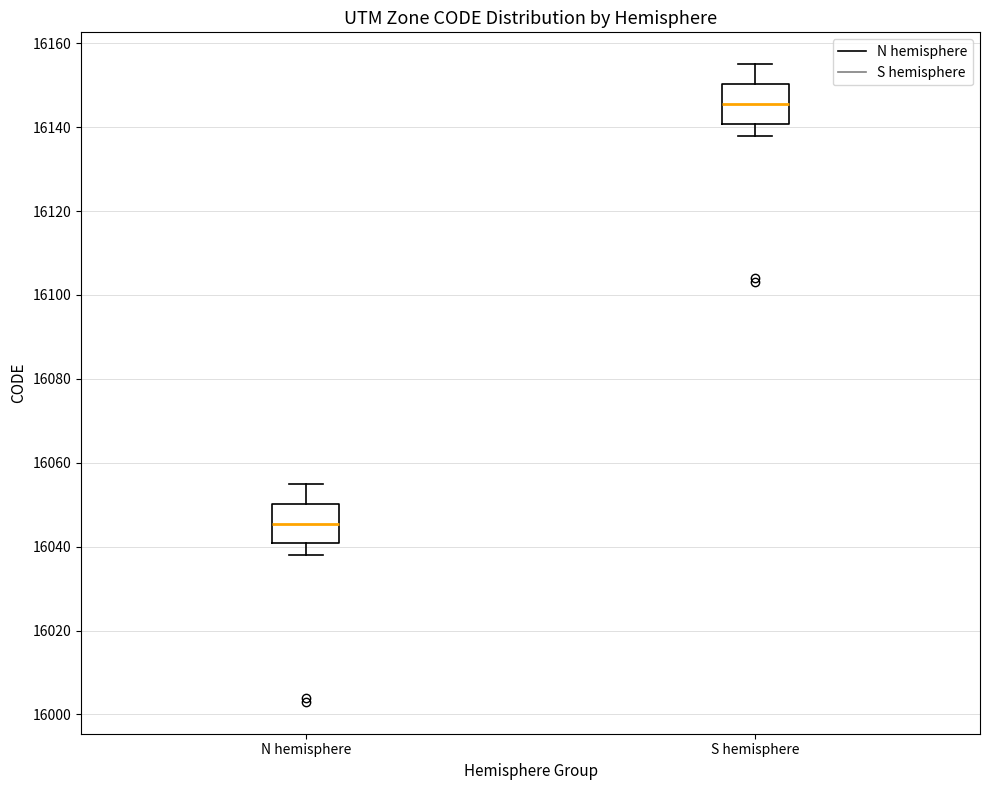

Which box's median line is the highest?

S hemisphere